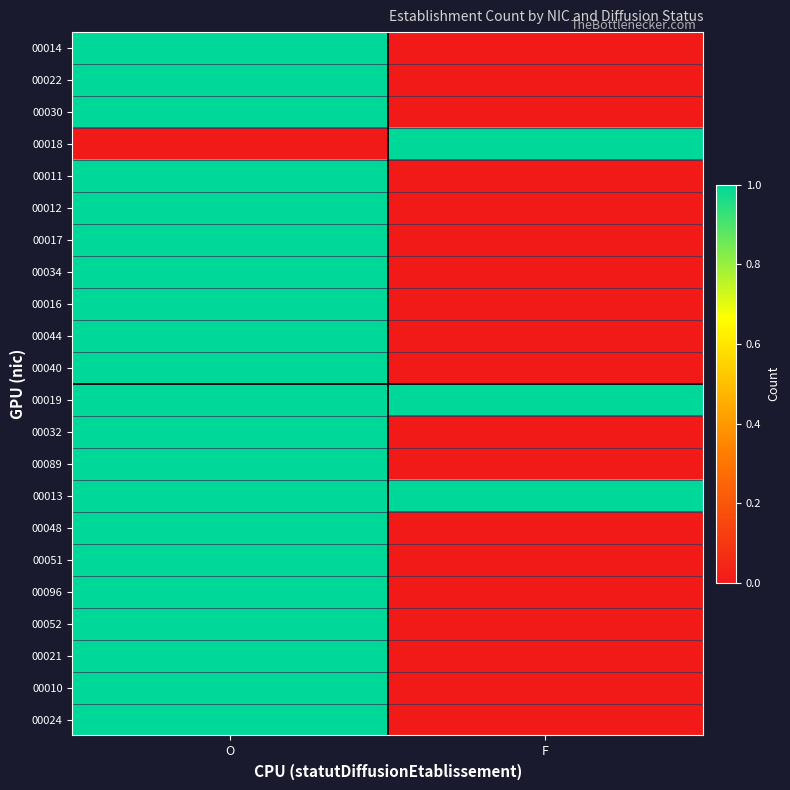

List the series in order of their peak value, highest first.

00014, 00022, 00030, 00018, 00011, 00012, 00017, 00034, 00016, 00044, 00040, 00019, 00032, 00089, 00013, 00048, 00051, 00096, 00052, 00021, 00010, 00024